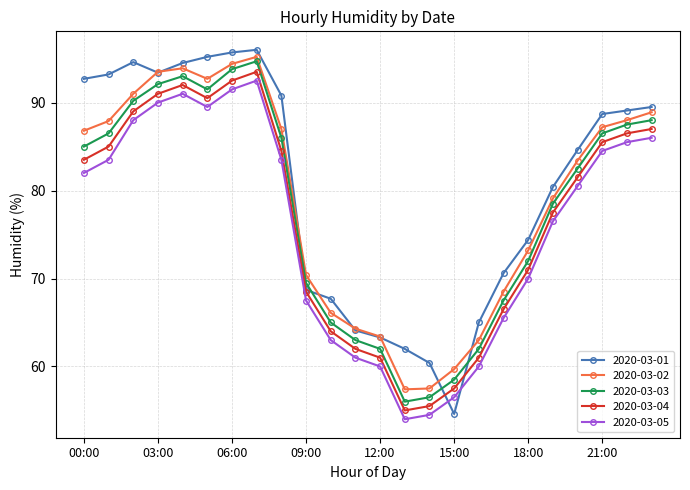

What is the difference between the maximum and second lowest values in the 2020-03-03 series?

38.2